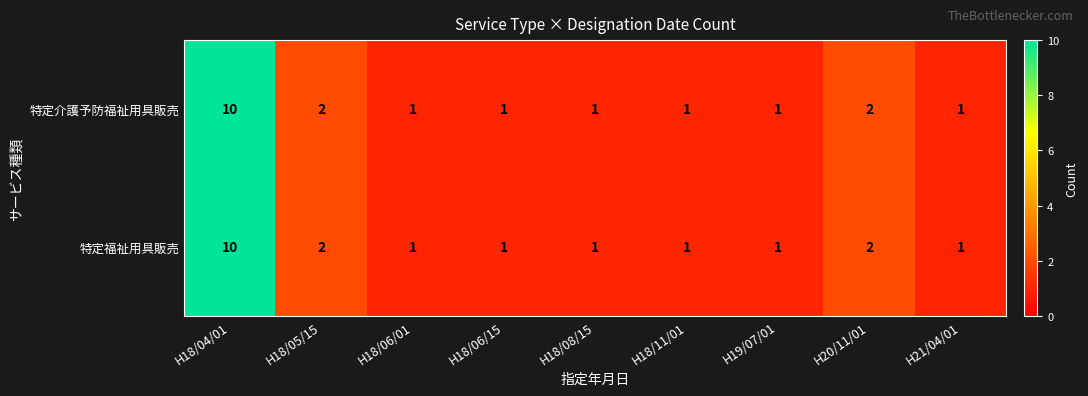

What is the difference between the 特定福祉用具販売 values at H18/04/01 and H21/04/01?

9